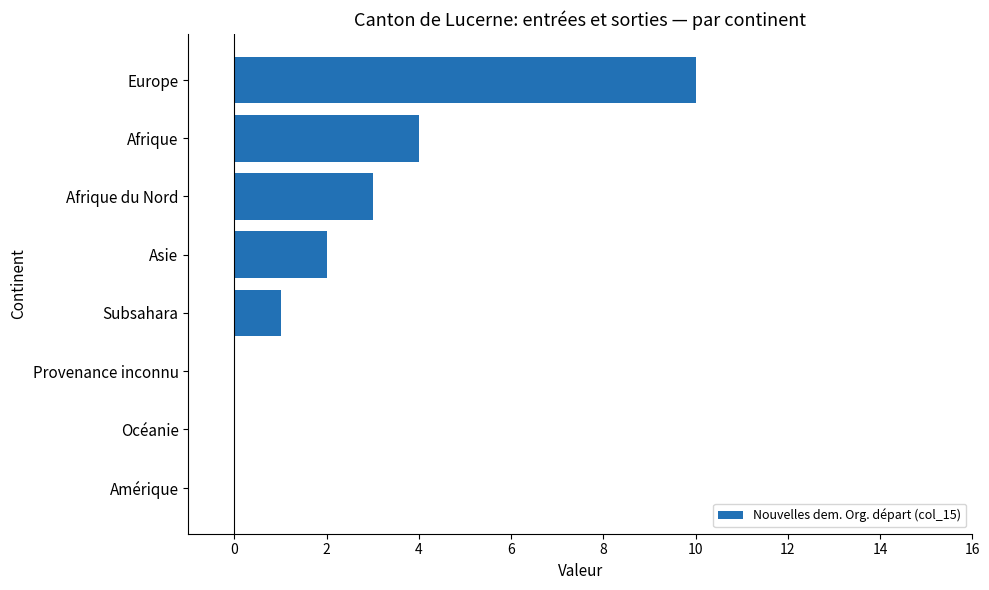

Is it true that the value at Provenance inconnu is 4?

False